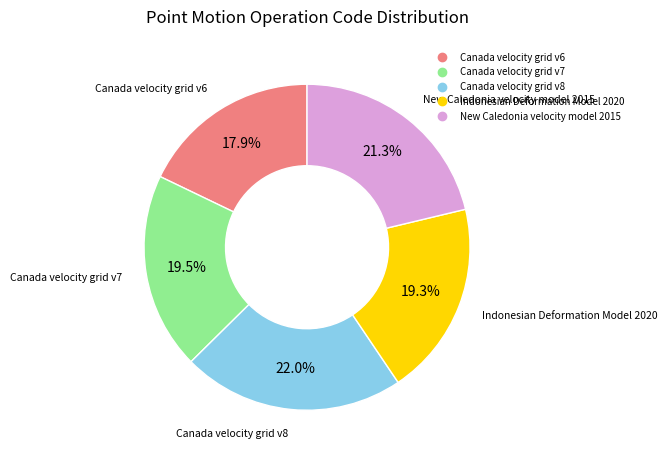

Count the number of slices in the pie.

5